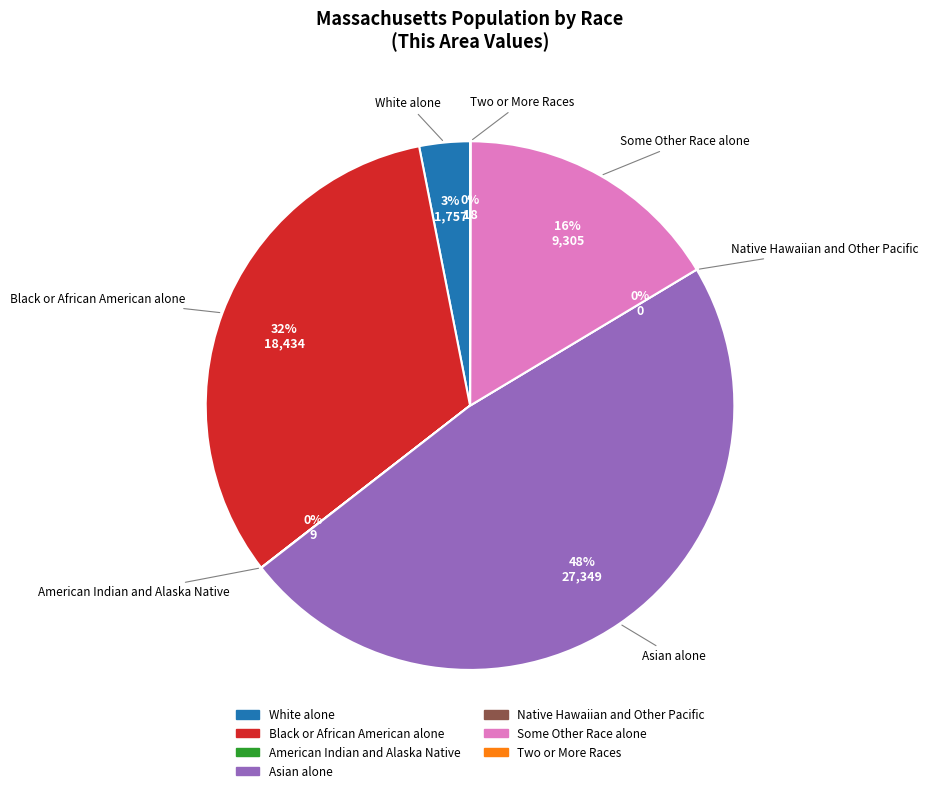

Count the number of slices in the pie.

7